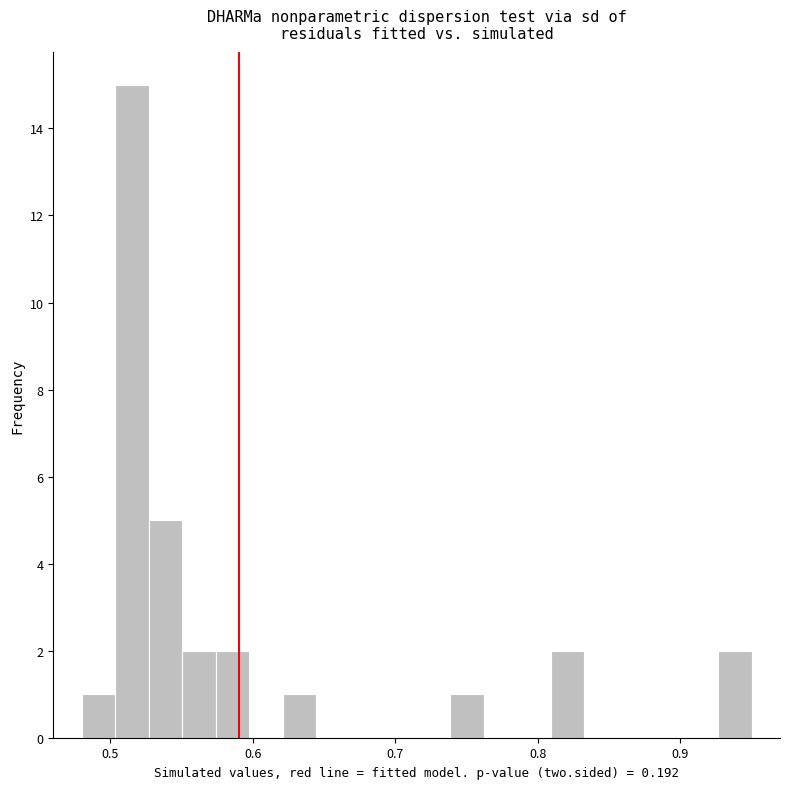

Around what value on the x-axis is the tallest bar? Give the approximate position of its centre, as read against the axis.

0.52